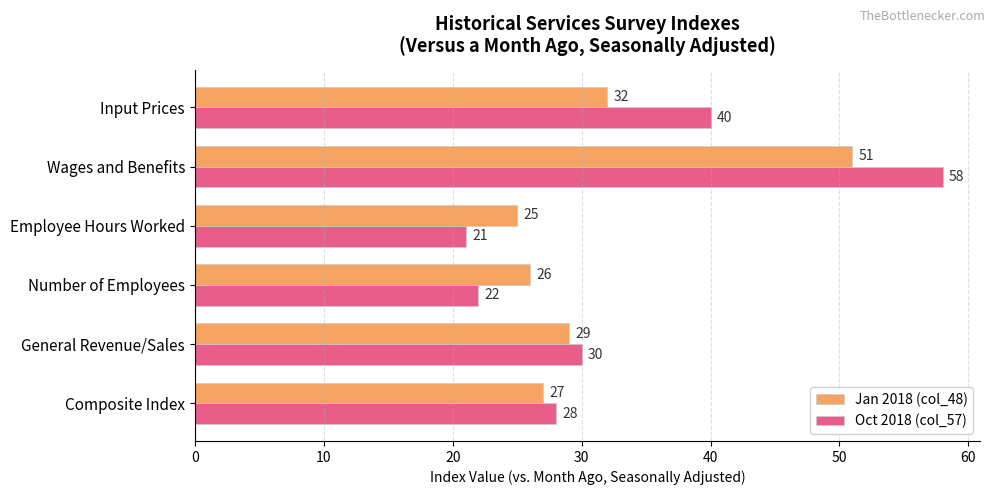

What is the spread (max minus min) of values at Wages and Benefits?

7